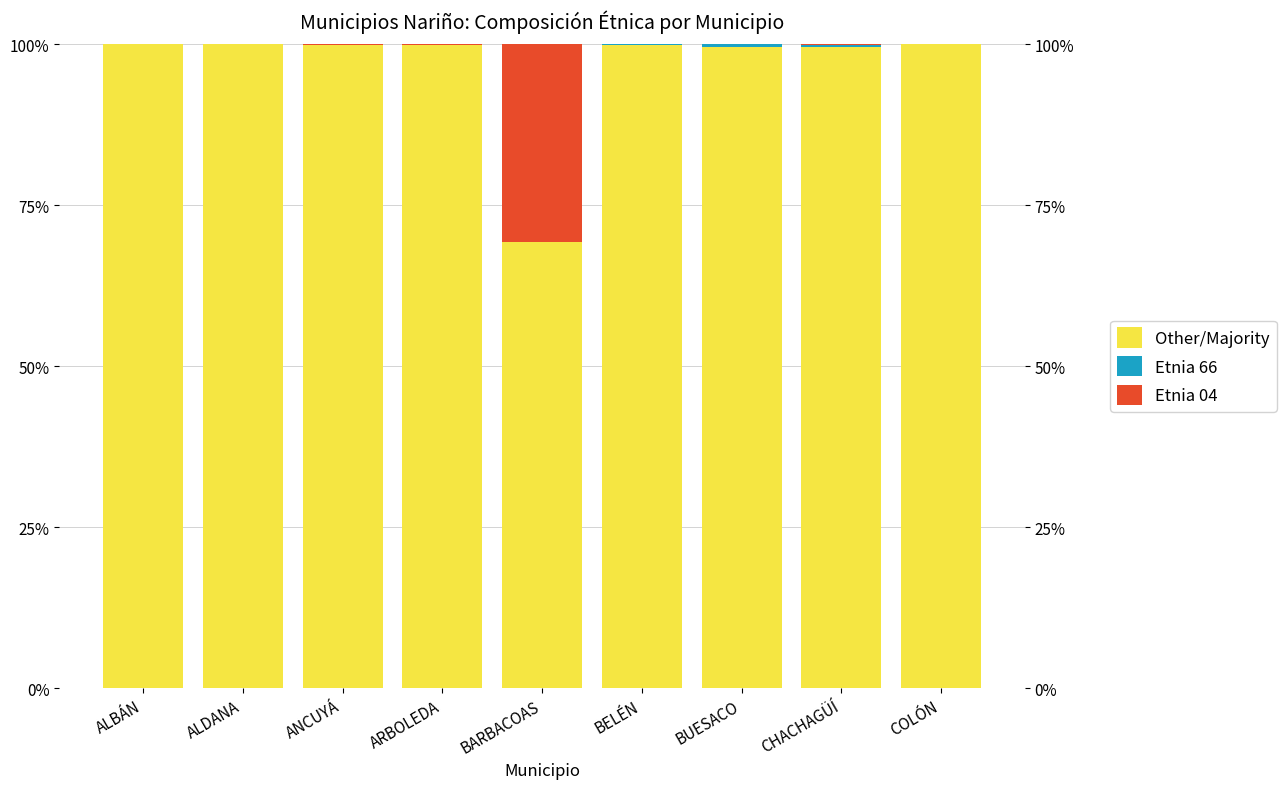

Rank the categories by Etnia 66 value from highest to lowest.

BUESACO, CHACHAGÜÍ, BELÉN, ALBÁN, ALDANA, ANCUYÁ, ARBOLEDA, BARBACOAS, COLÓN